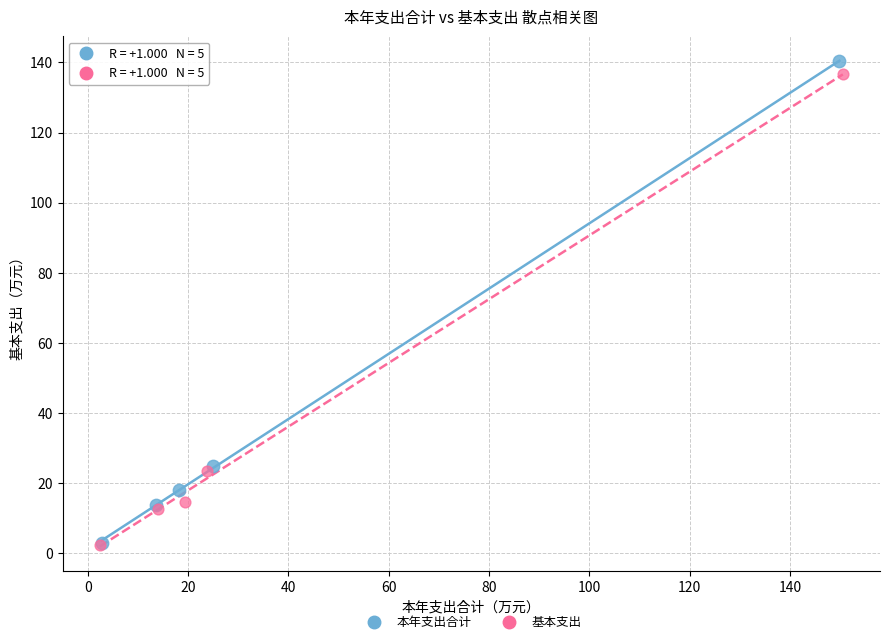

Which series has the widest spread of Y values?

本年支出合计